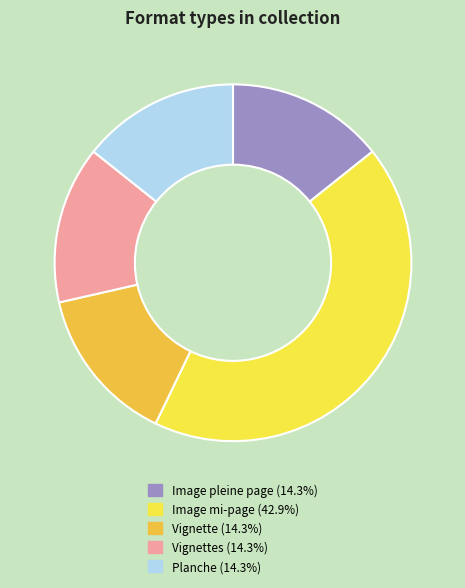

Approximately how many times larger is the value at Image mi-page (42.9%) compared to Planche (14.3%)?

3.0